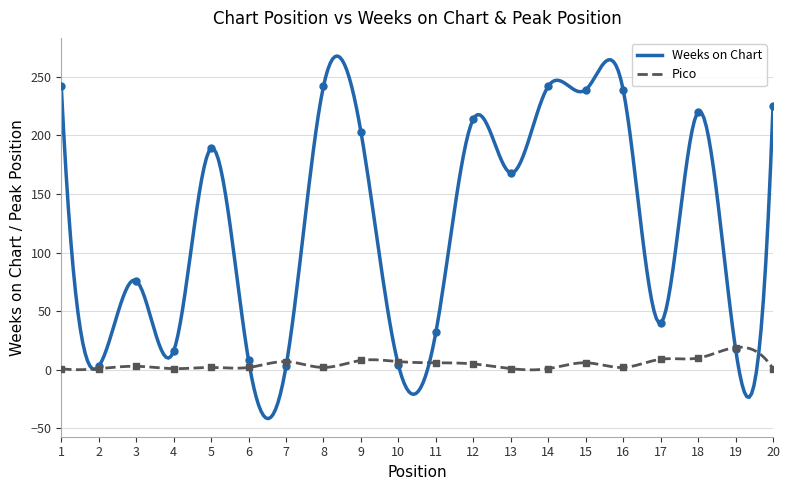

Which series contains the highest Y value?

Weeks on Chart